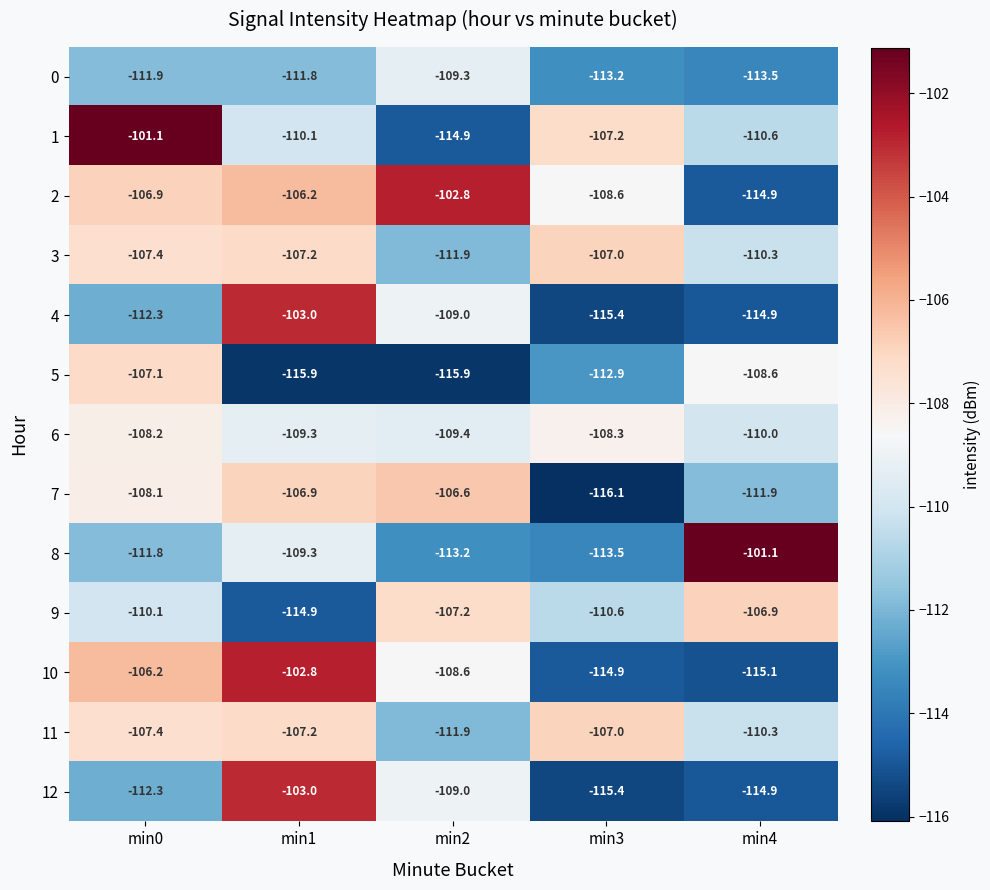

Is the value of 4 at min1 greater than the value of 3 at min1?

Yes